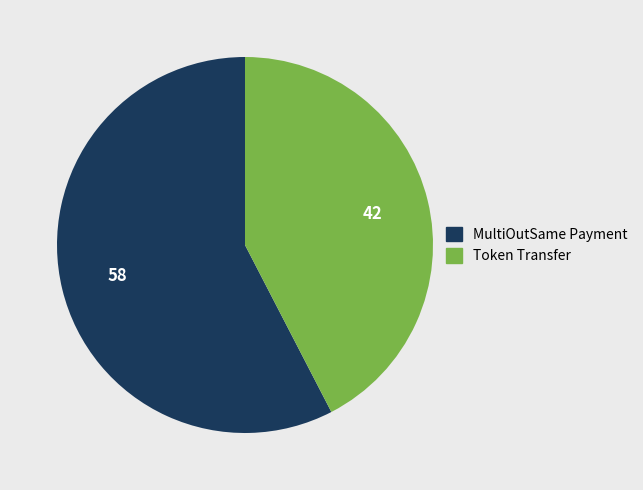

Which slice is the largest?

MultiOutSame Payment